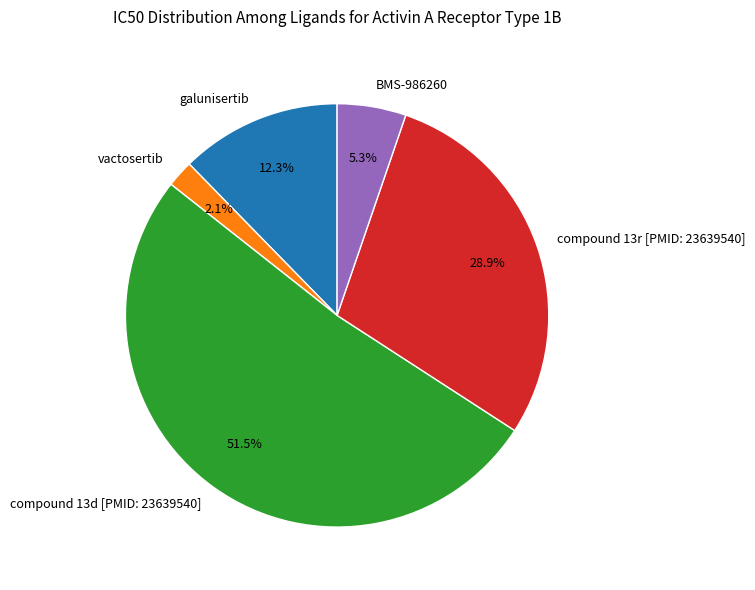

Which category has the smallest portion of the pie?

vactosertib